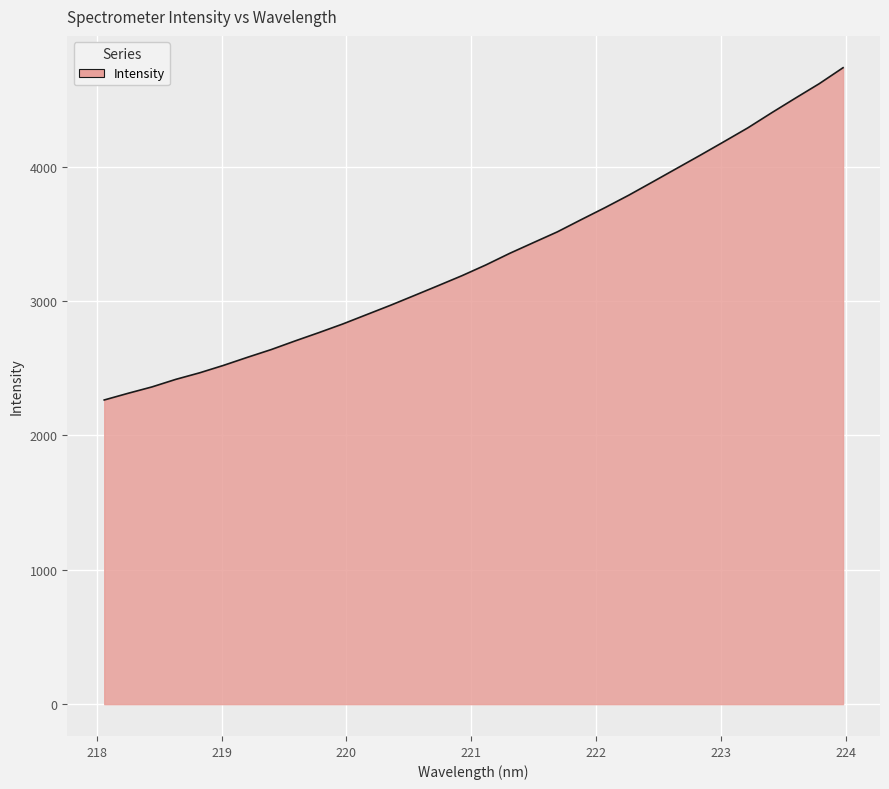

How many values are below 3269?

16